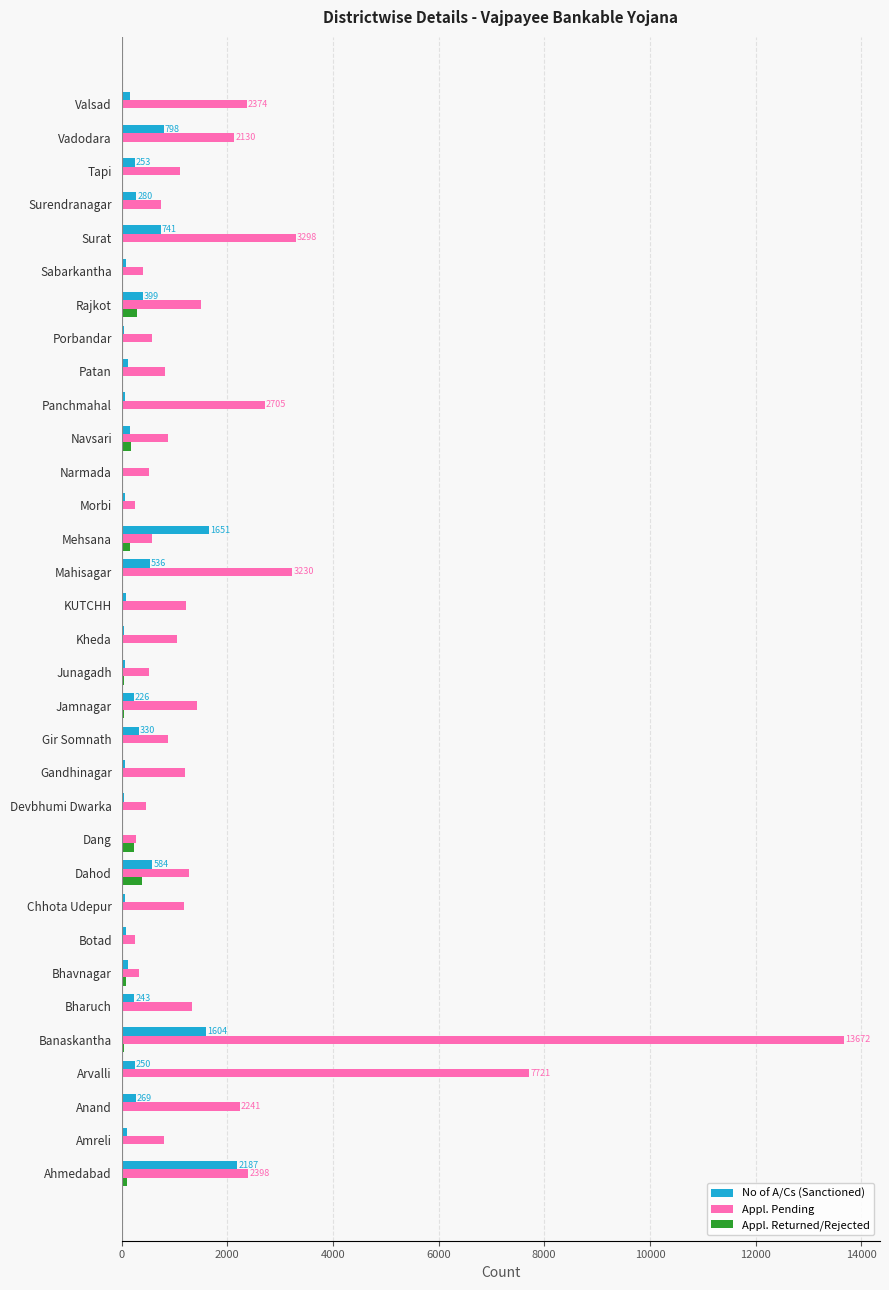

How many data points does each series have?

33